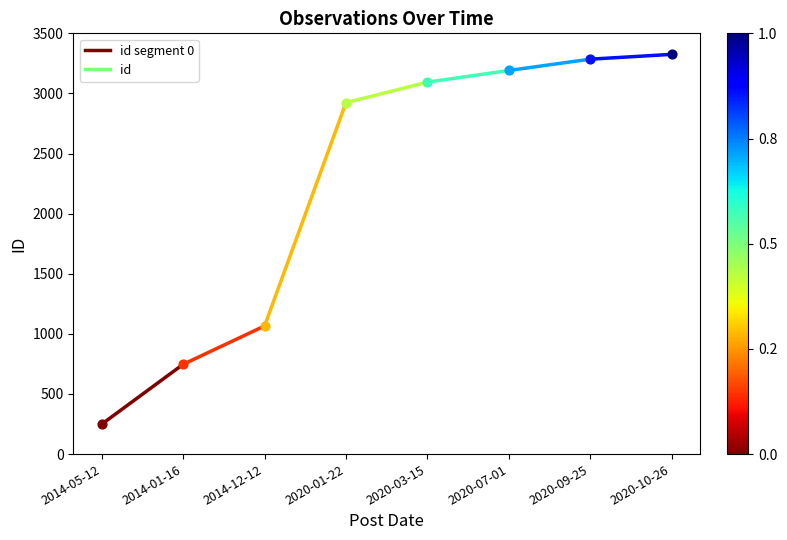

What is the change in value from 2014-05-12 to 2014-01-16?

+498